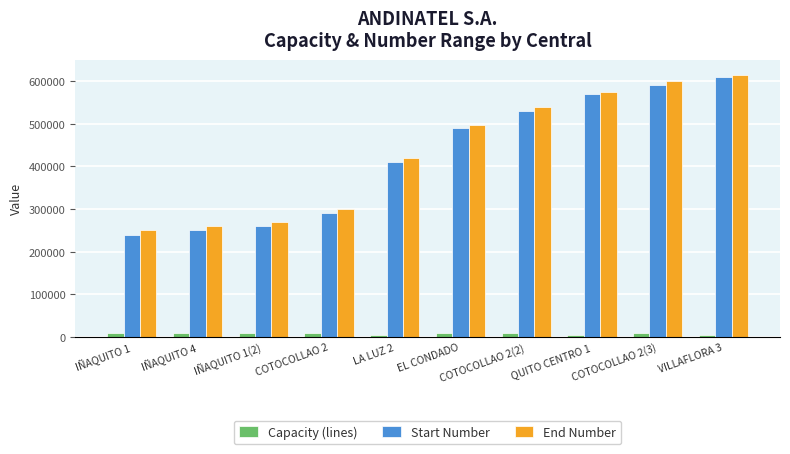

The Start Number series shows 362847 at COTOCOLLAO 2(2). True or false?

False